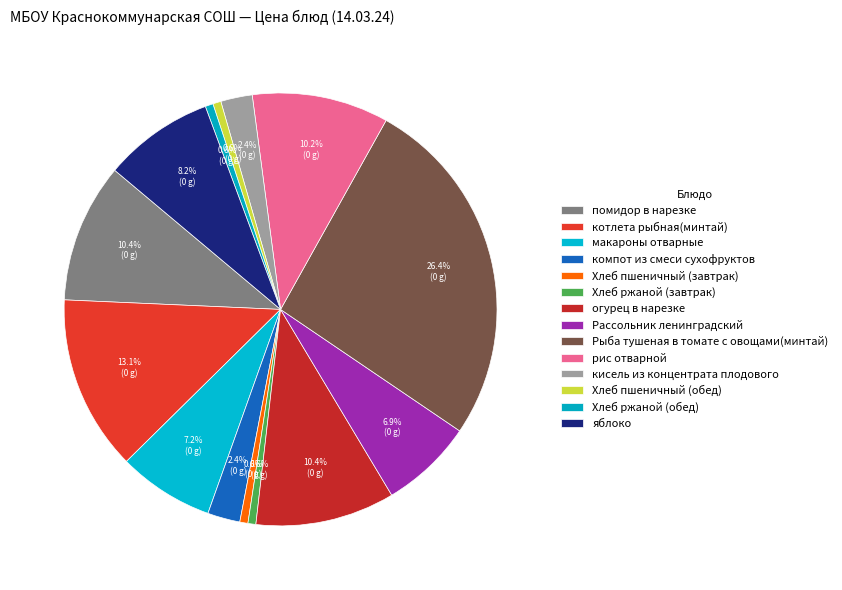

To the nearest percent, what is the difference between the макароны отварные and котлета рыбная(минтай) slice percentages?

6%